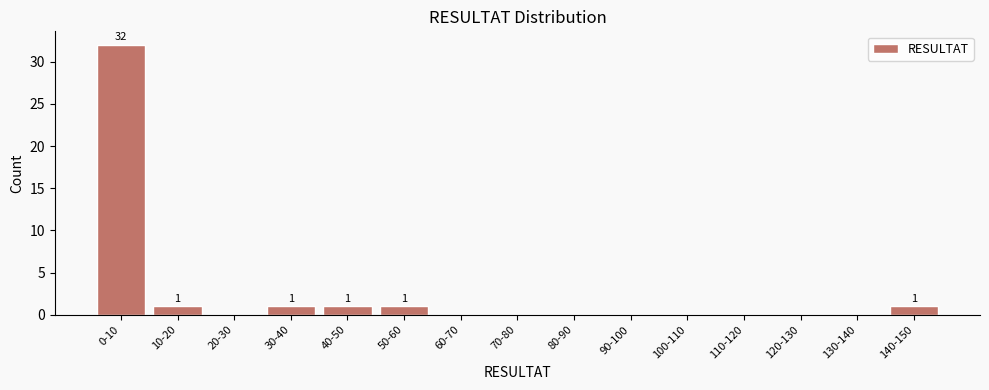

Reading left to right, extract all data points from this chart.

0-10=32	10-20=1	20-30=0	30-40=1	40-50=1	50-60=1	60-70=0	70-80=0	80-90=0	90-100=0	100-110=0	110-120=0	120-130=0	130-140=0	140-150=1